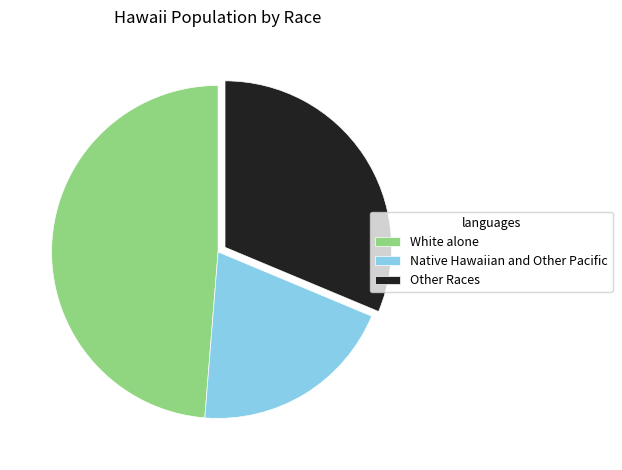

Approximately how many times larger is the value at Native Hawaiian and Other Pacific compared to White alone?

0.4